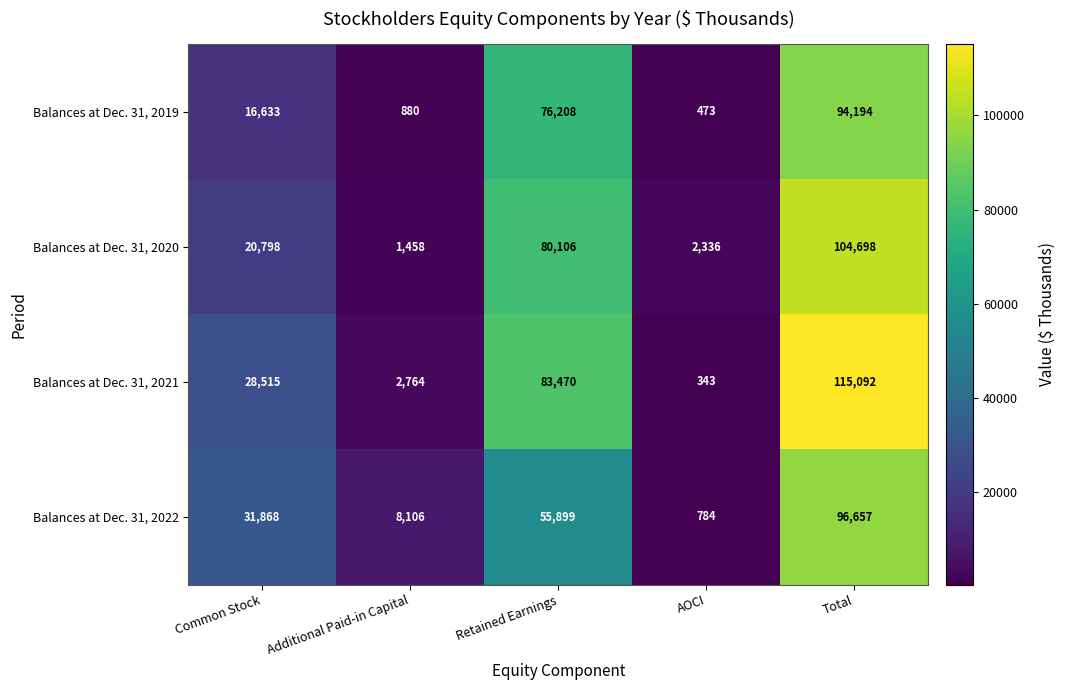

Reading left to right, list all the values displayed in this chart.

Balances at Dec. 31, 2019: Common Stock=16633	Additional Paid-in Capital=880	Retained Earnings=76208	AOCI=473	Total=94194
Balances at Dec. 31, 2020: Common Stock=20798	Additional Paid-in Capital=1458	Retained Earnings=80106	AOCI=2336	Total=104698
Balances at Dec. 31, 2021: Common Stock=28515	Additional Paid-in Capital=2764	Retained Earnings=83470	AOCI=343	Total=115092
Balances at Dec. 31, 2022: Common Stock=31868	Additional Paid-in Capital=8106	Retained Earnings=55899	AOCI=784	Total=96657